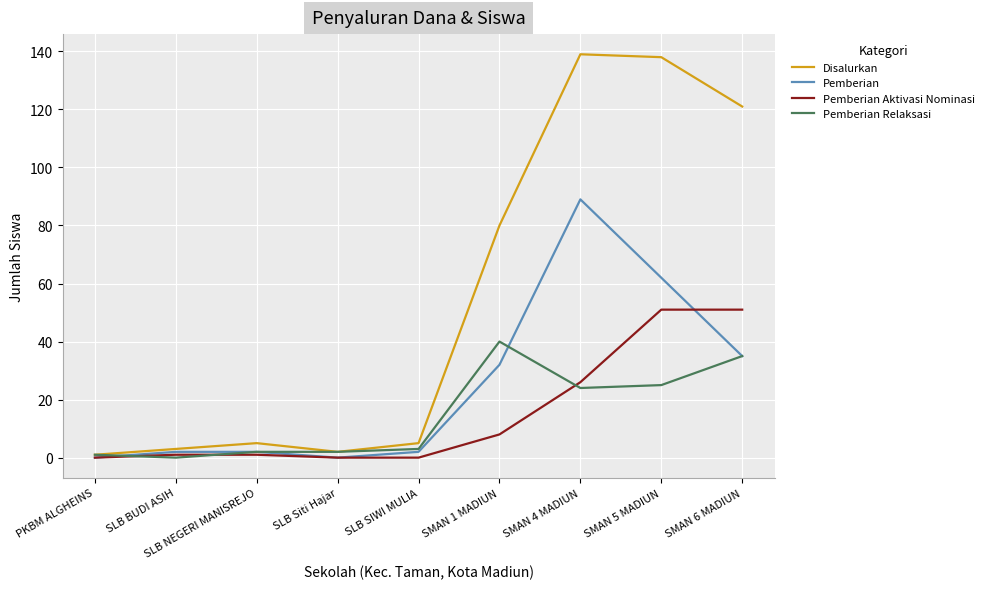

What is the sum of the Pemberian Relaksasi values at SMAN 6 MADIUN and PKBM ALGHEINS?

36